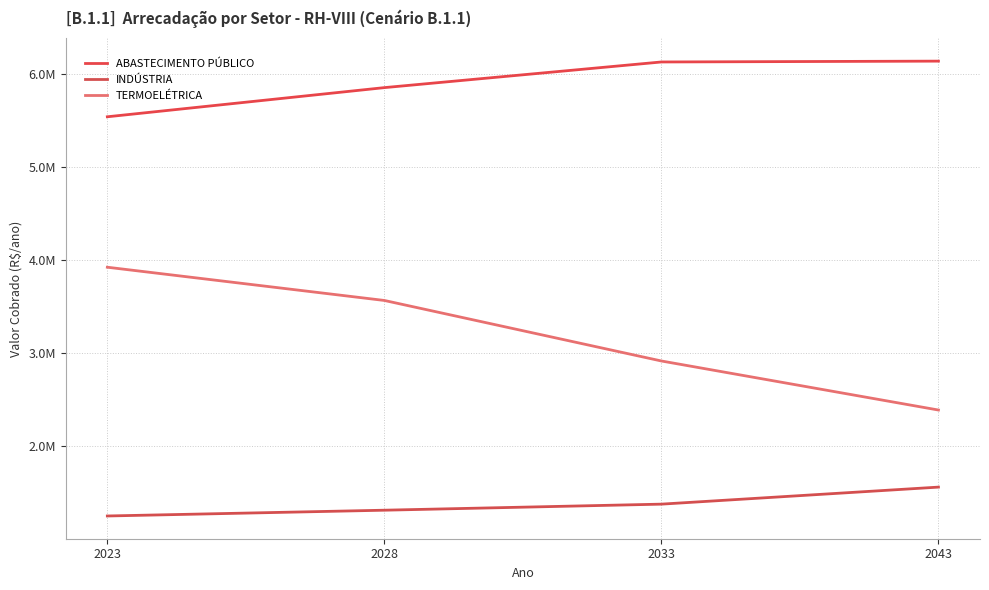

Is this an area chart (filled region under the line)?

No